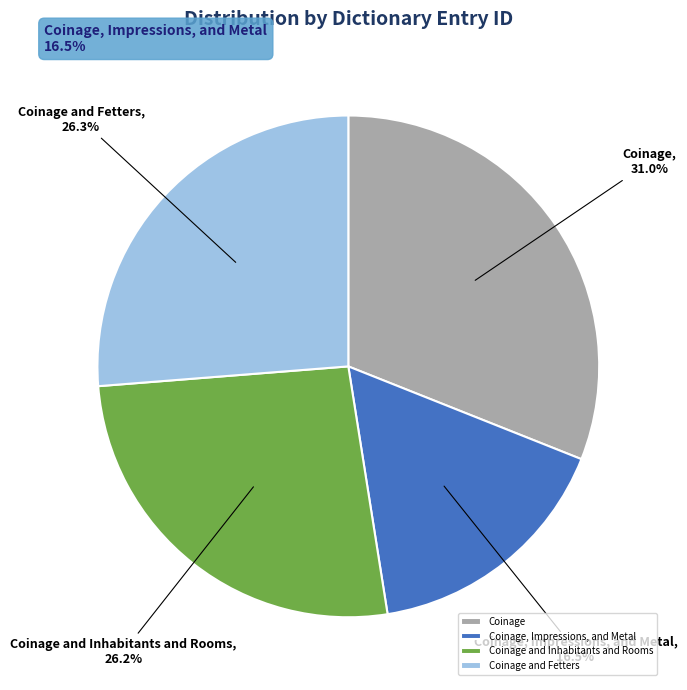

Rank the categories by value from highest to lowest.

Coinage, Coinage and Fetters, Coinage and Inhabitants and Rooms, Coinage, Impressions, and Metal